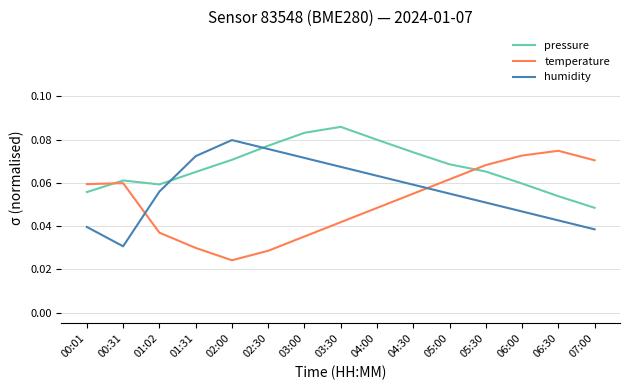

In temperature, how many points are higher than both neighbors (excluding endpoints)?

2